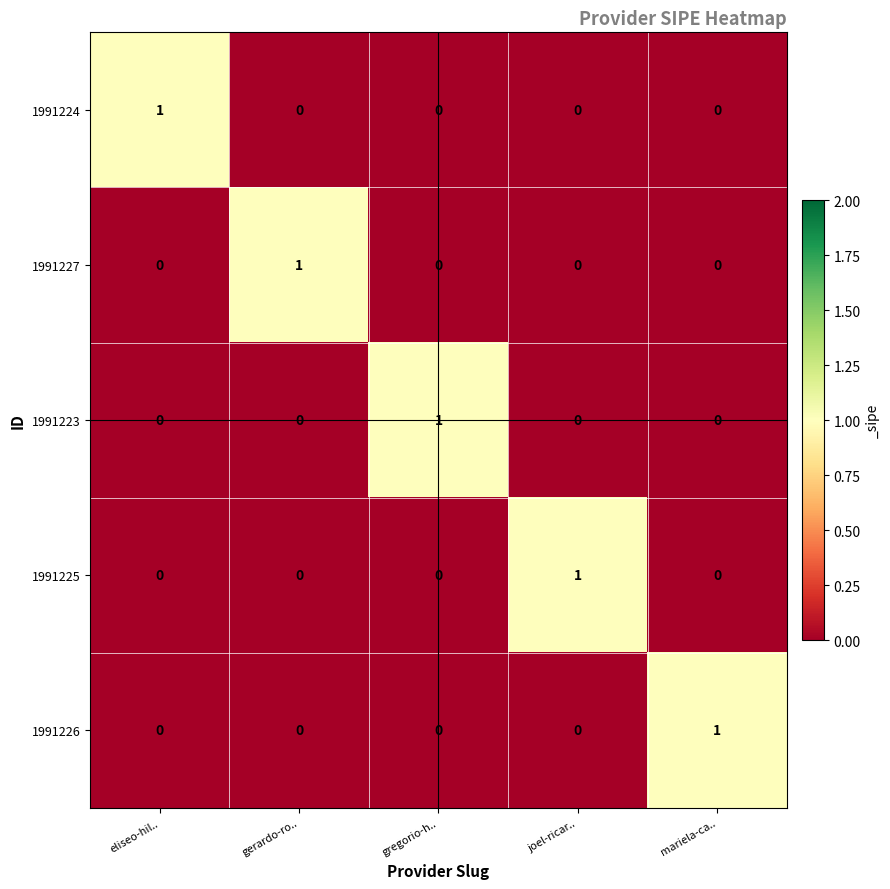

Which category has the highest value in the 1991223 series?

gregorio-h..